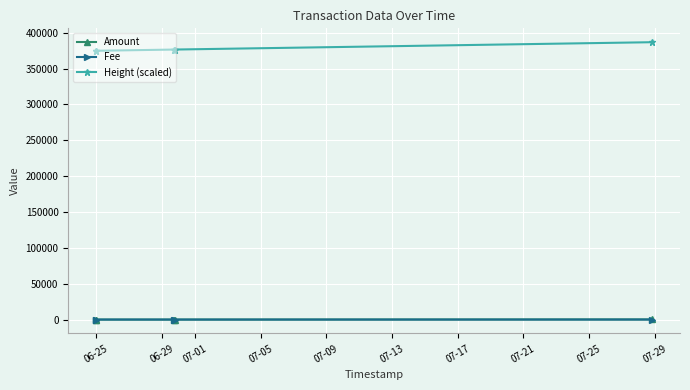

At how many categories does at least one series exceed 65938?

5